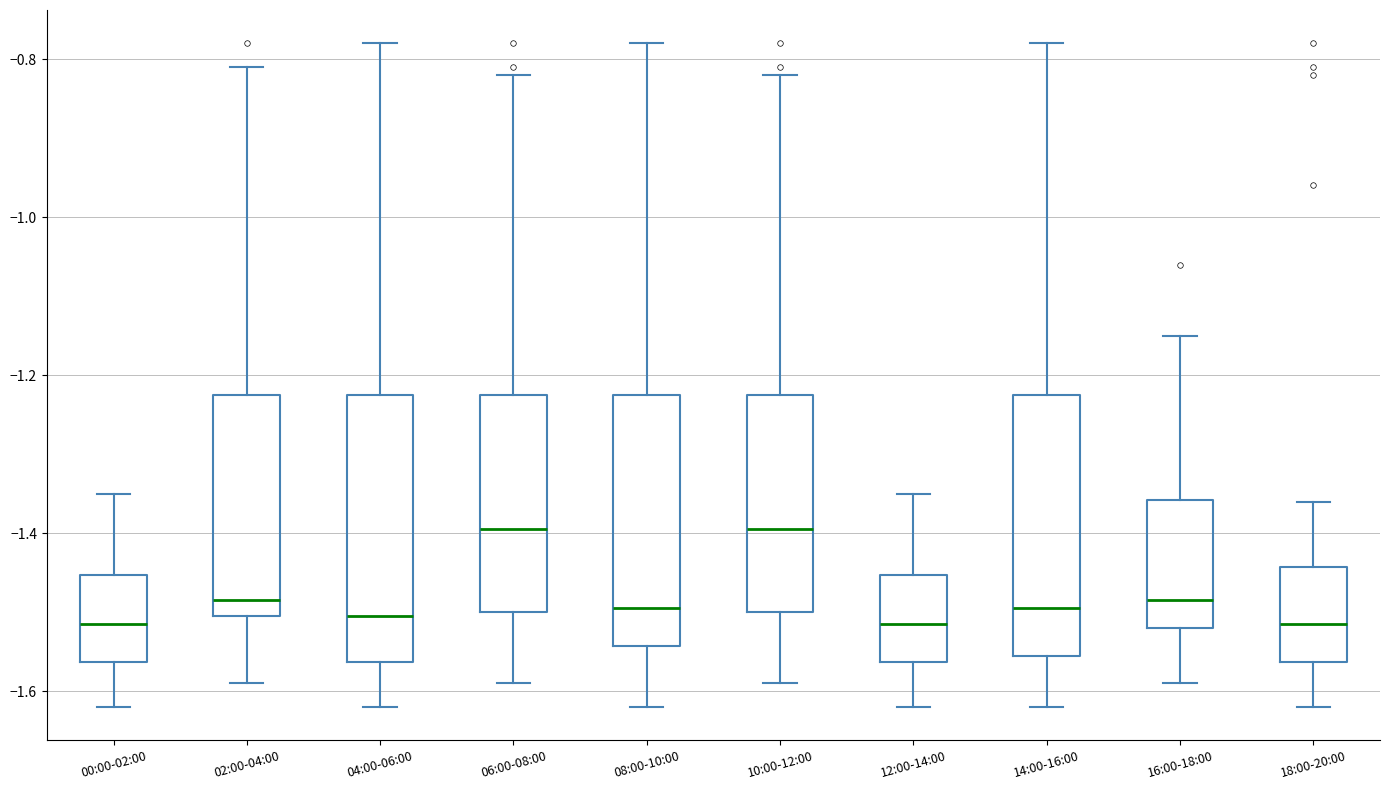

Reading left to right, transcribe this box plot: for each box, give where its median line is, the range the box spans, and where its two whiskers end, as read against the y-axis. The values are not printed on the chart, so give them approximately, as read against the axis.

00:00-02:00: median -1.52, box -1.56 to -1.46, whiskers -1.62 to -1.34
02:00-04:00: median -1.48, box -1.50 to -1.22, whiskers -1.58 to -0.80
04:00-06:00: median -1.50, box -1.56 to -1.22, whiskers -1.62 to -0.78
06:00-08:00: median -1.40, box -1.50 to -1.22, whiskers -1.58 to -0.82
08:00-10:00: median -1.50, box -1.54 to -1.22, whiskers -1.62 to -0.78
10:00-12:00: median -1.40, box -1.50 to -1.22, whiskers -1.58 to -0.82
12:00-14:00: median -1.52, box -1.56 to -1.46, whiskers -1.62 to -1.34
14:00-16:00: median -1.50, box -1.56 to -1.22, whiskers -1.62 to -0.78
16:00-18:00: median -1.48, box -1.52 to -1.36, whiskers -1.58 to -1.14
18:00-20:00: median -1.52, box -1.56 to -1.44, whiskers -1.62 to -1.36